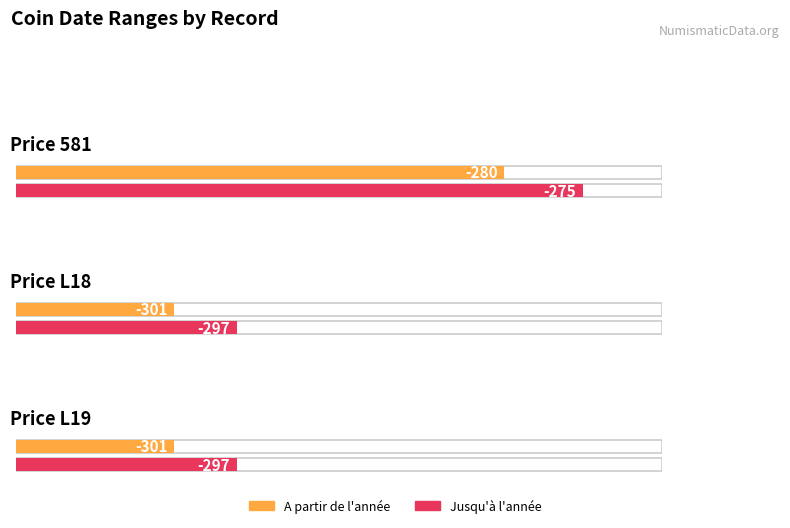

The Jusqu'à l'année series shows -297 at Price L19. True or false?

True